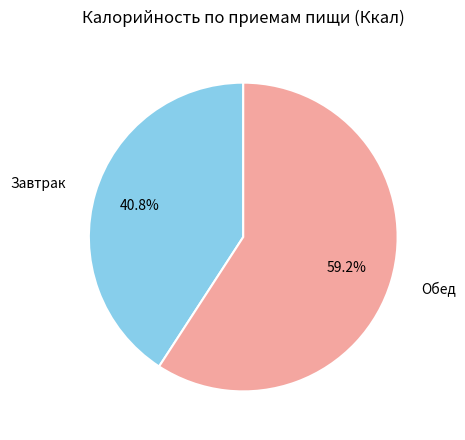

How many slices are in this pie chart?

2